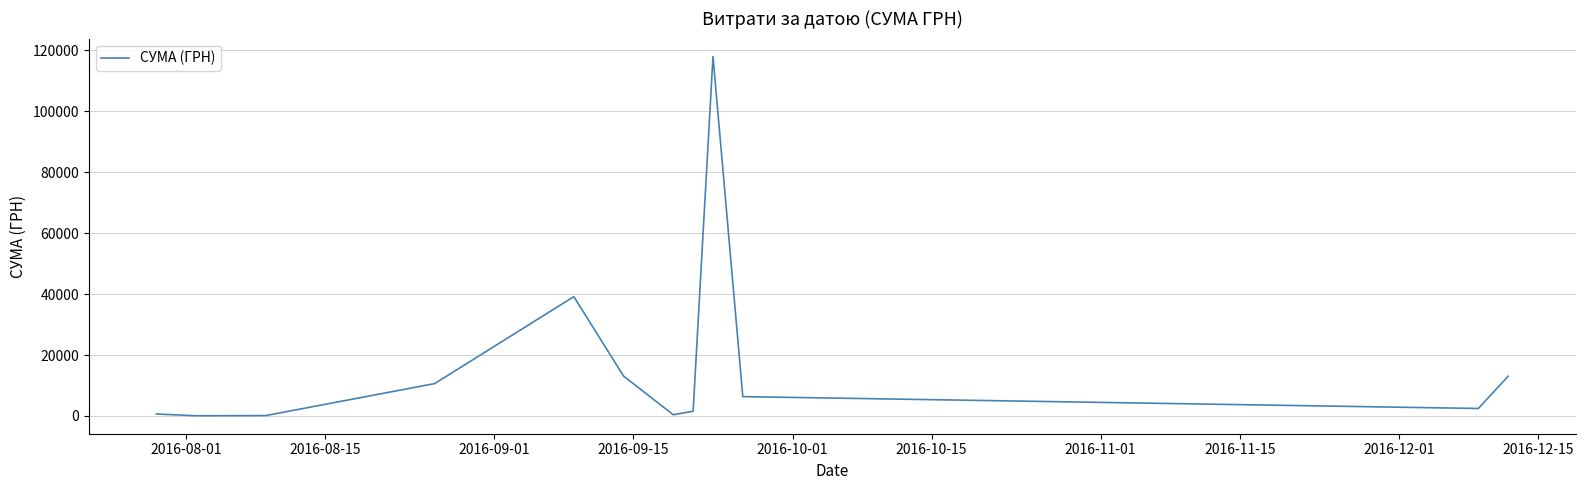

What is the greatest value displayed?

117912.0